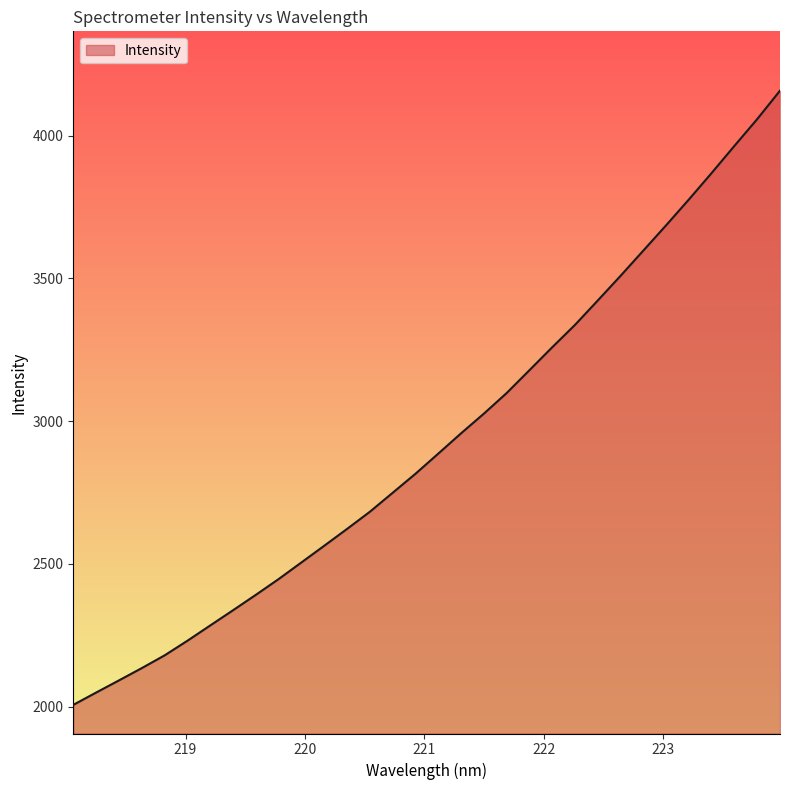

True or false: the data has more than 1 interior local peaks.

False